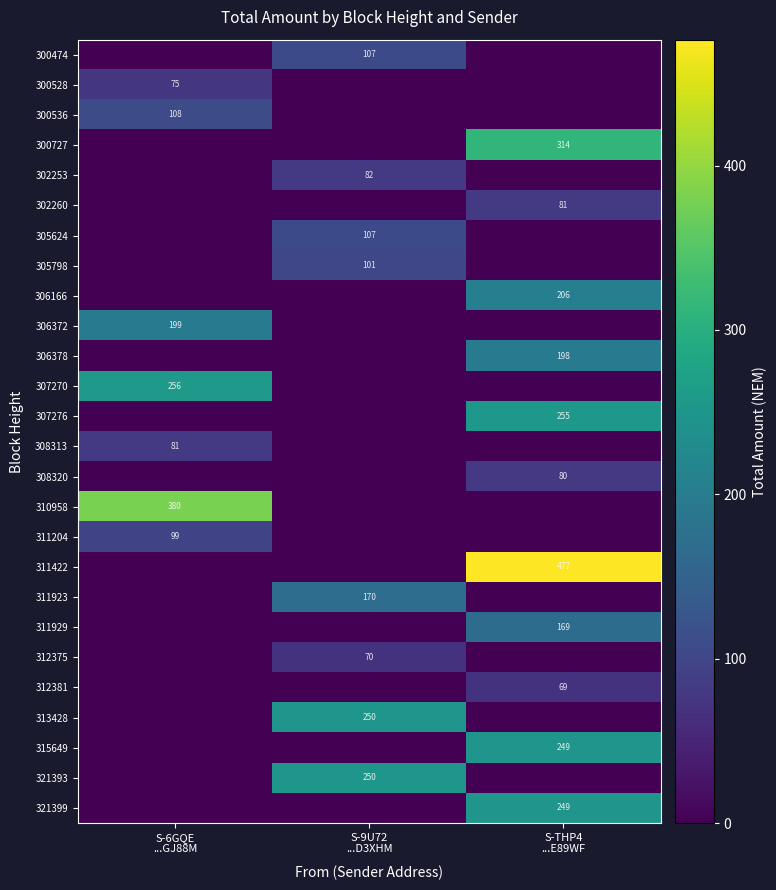

Where is 306372 nearest to the value 99?

S-9U72 ...D3XHM